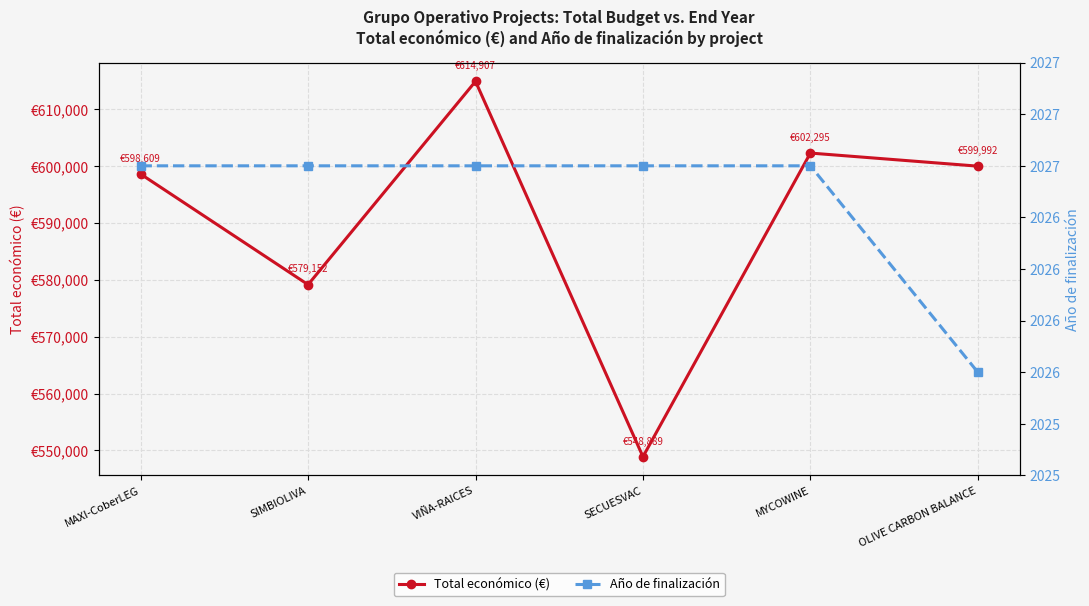

True or false: Año de finalización has more than 1 interior local peaks.

False